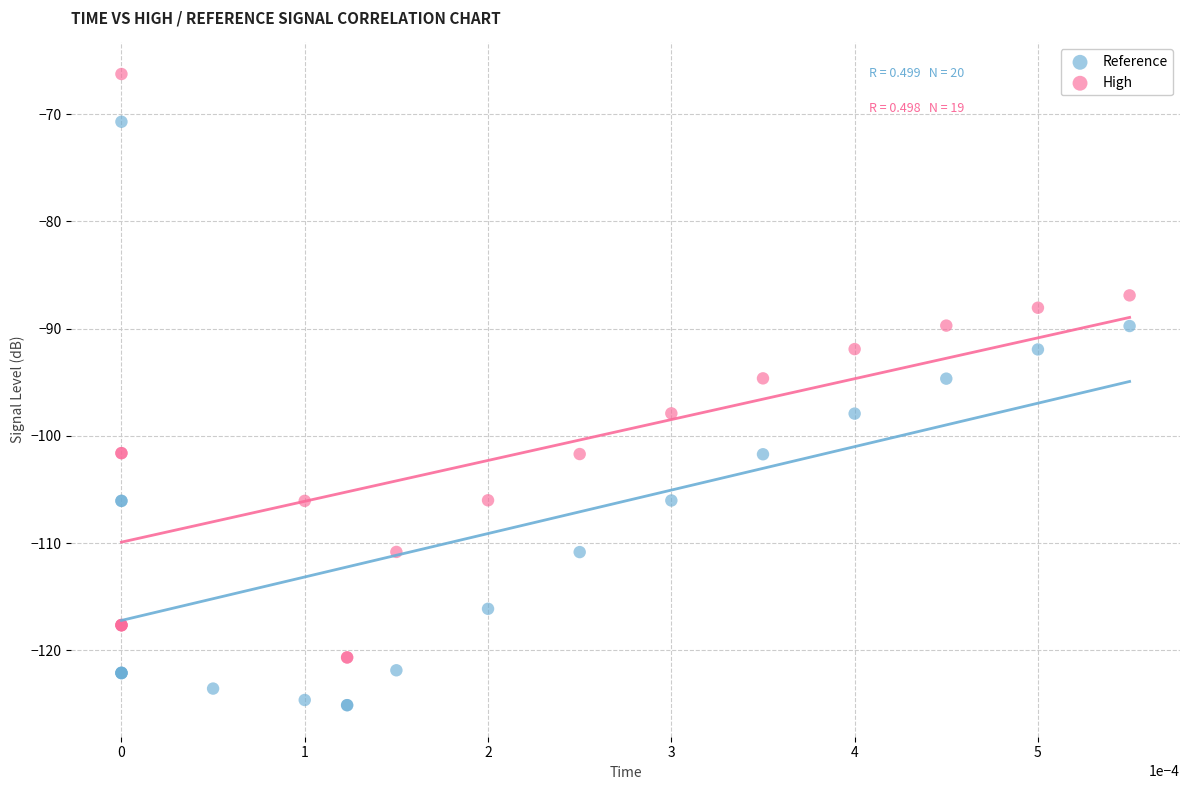

Which series contains the highest Y value?

High